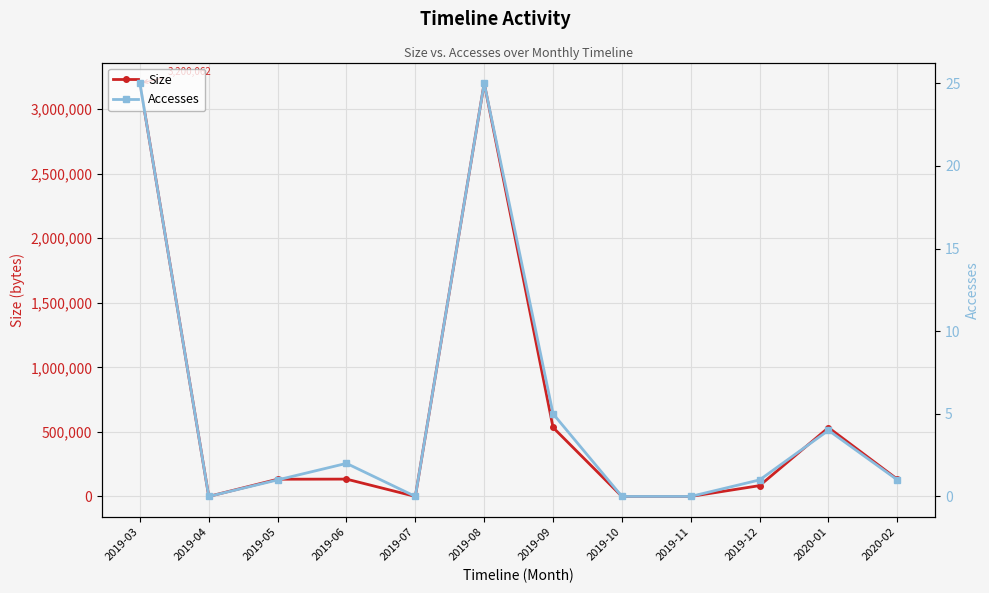

How many positive values does the Accesses series have?

8